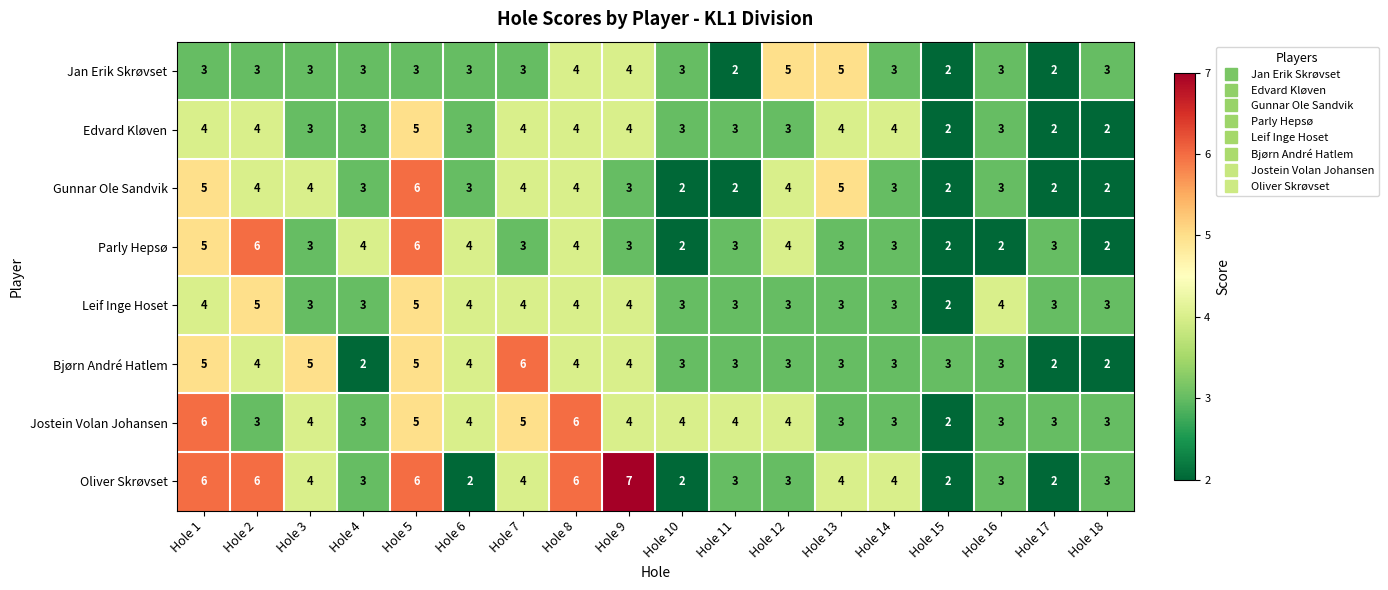

What is the spread (max minus min) of values at Hole 4?

2